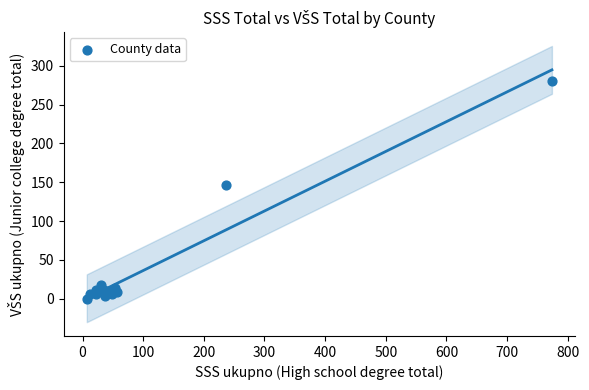

What Y value in the scatter plot is closest to 140?

147